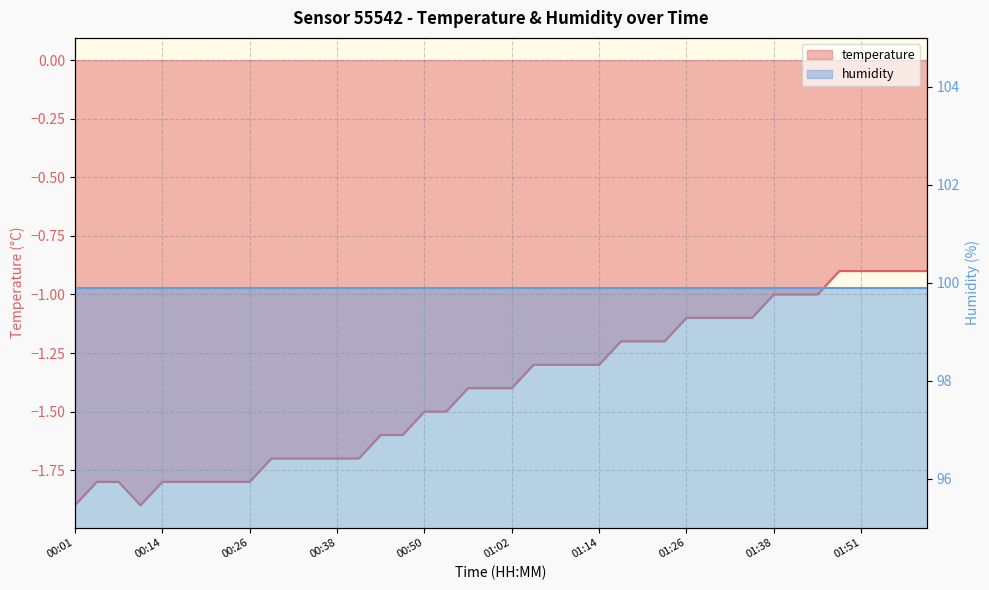

Where is the data nearest to the value -1?

01:38